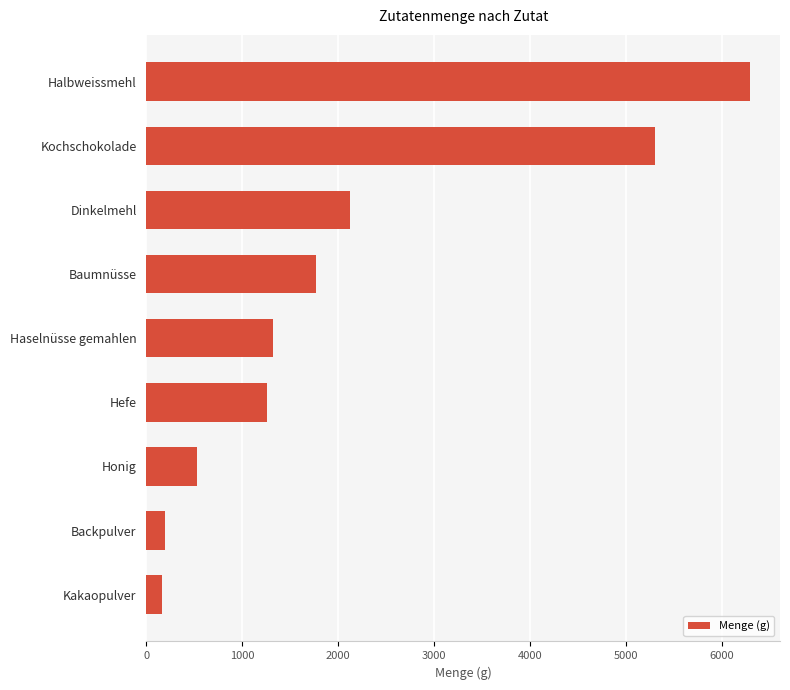

What is the maximum value shown in the chart?

6290